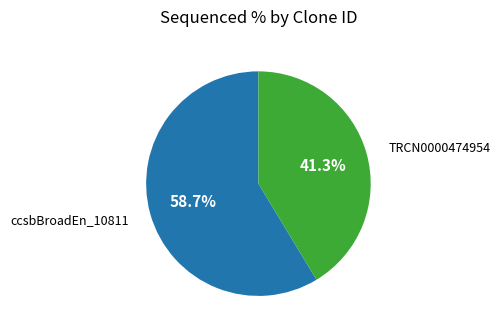

How many slices are in this pie chart?

2